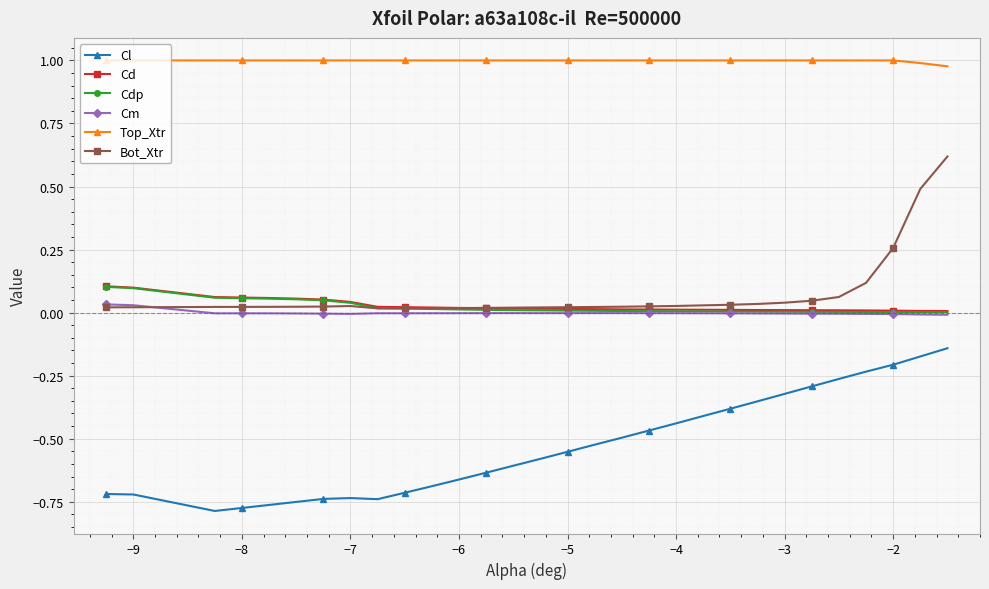

Which series has the largest total across all categories?

Top_Xtr